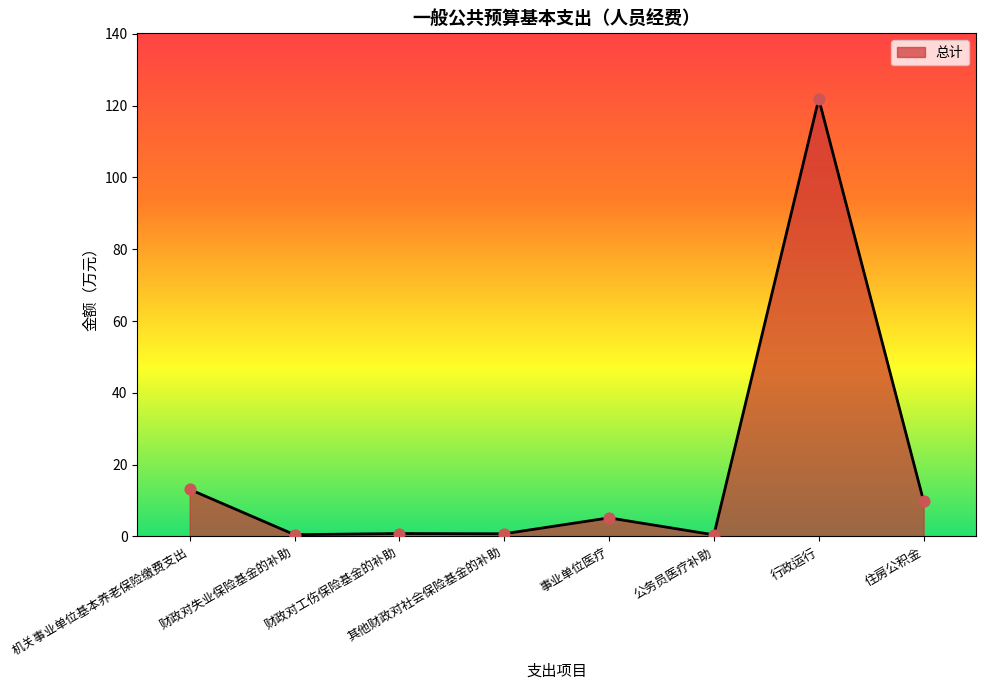

Approximately how many times larger is the value at 住房公积金 compared to 事业单位医疗?

1.9